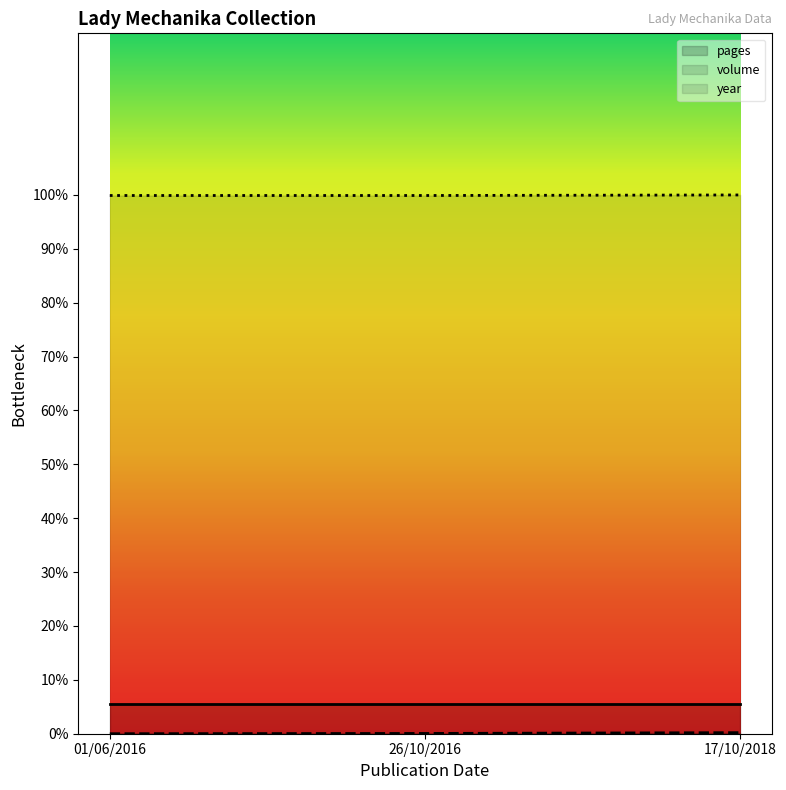

How many lines are shown in the chart?

3